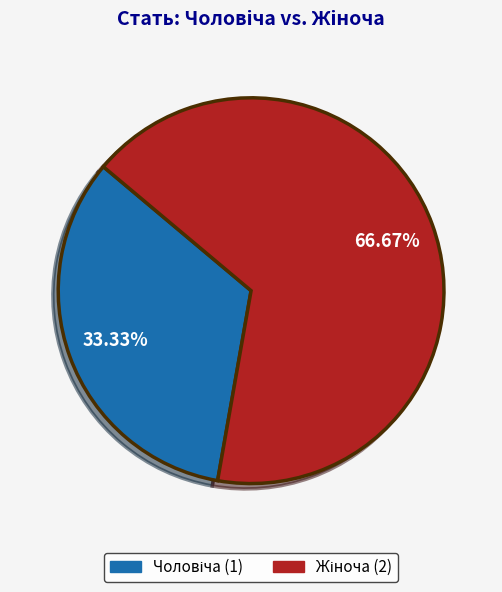

Is there any slice that represents more than half of the pie?

Yes